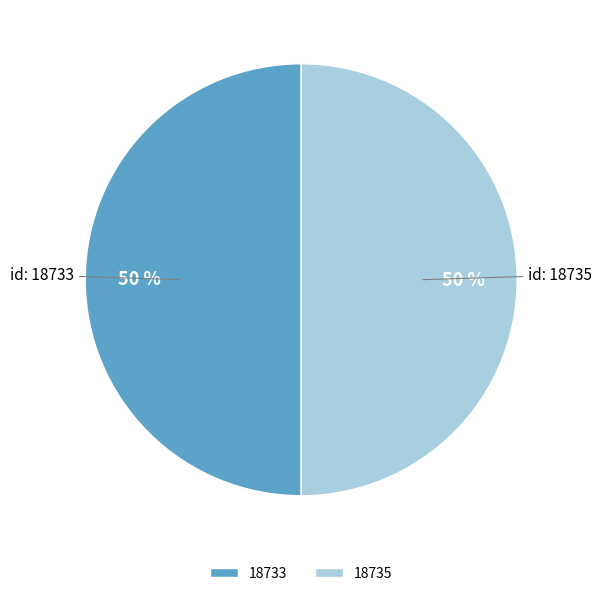

To the nearest percent, what portion does 18733 represent?

50%